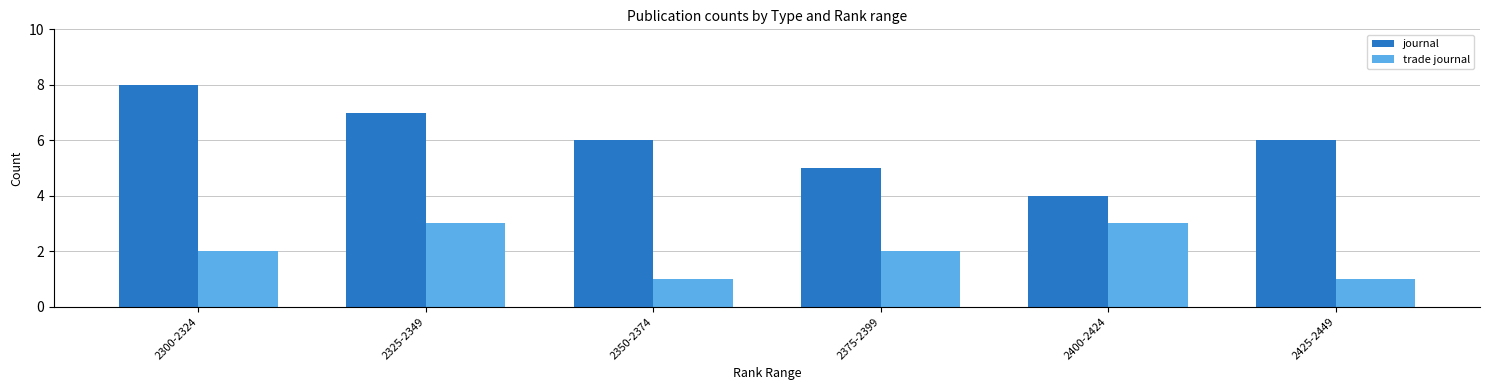

What is the sum of all trade journal values?

12